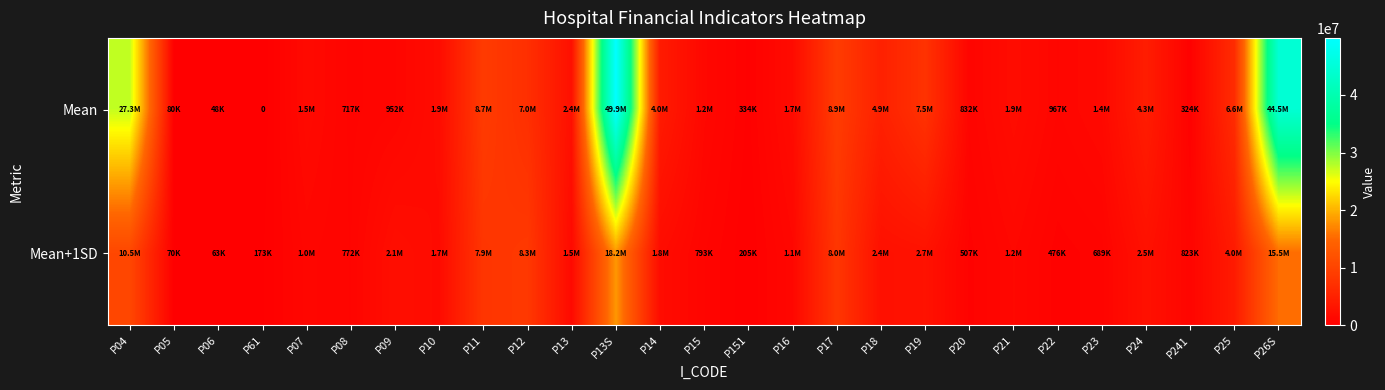

Which series has the widest spread of values?

Mean